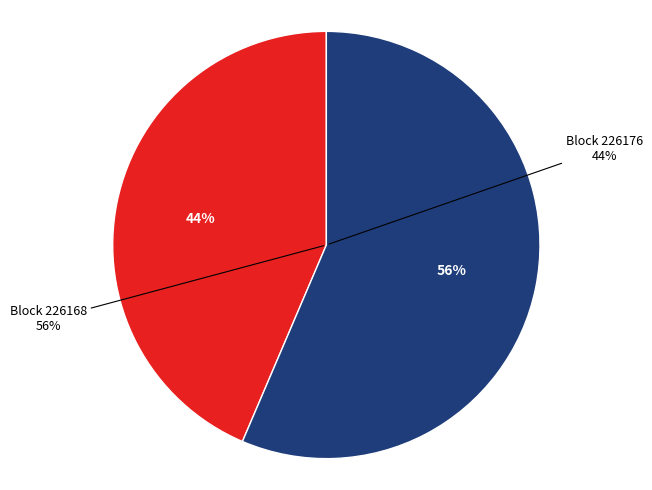

To the nearest percent, what portion does 226168 represent?

56%